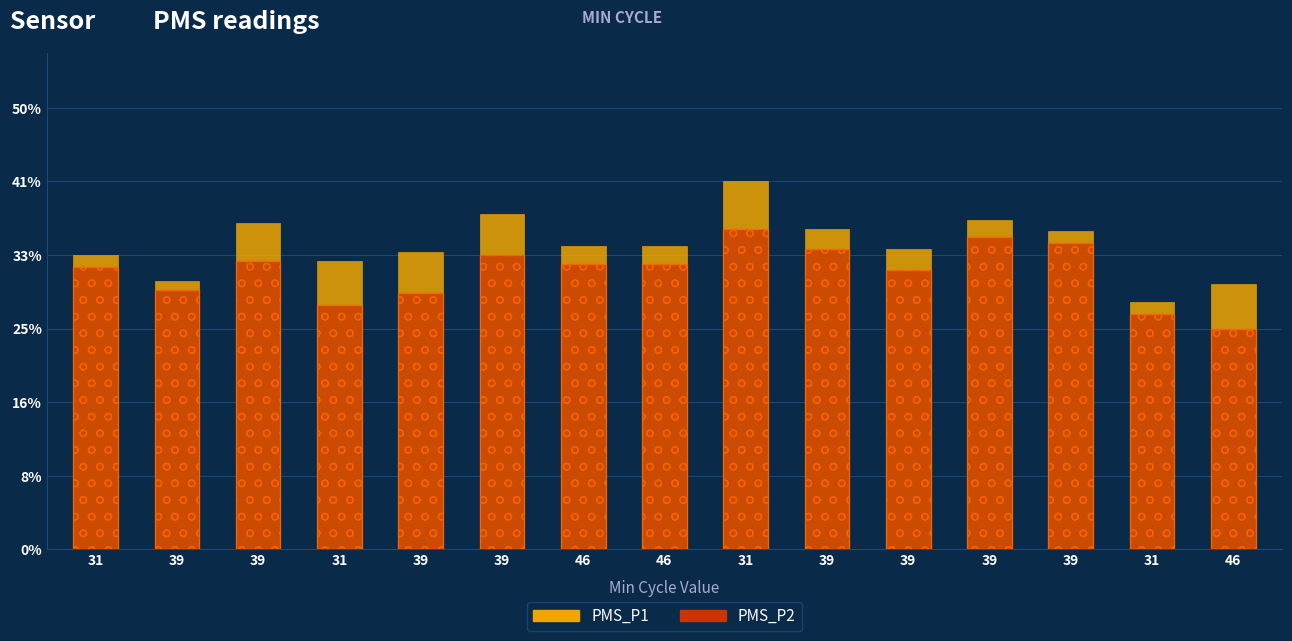

What is the difference between the PMS_P2 values at 46 and 31?

11.3